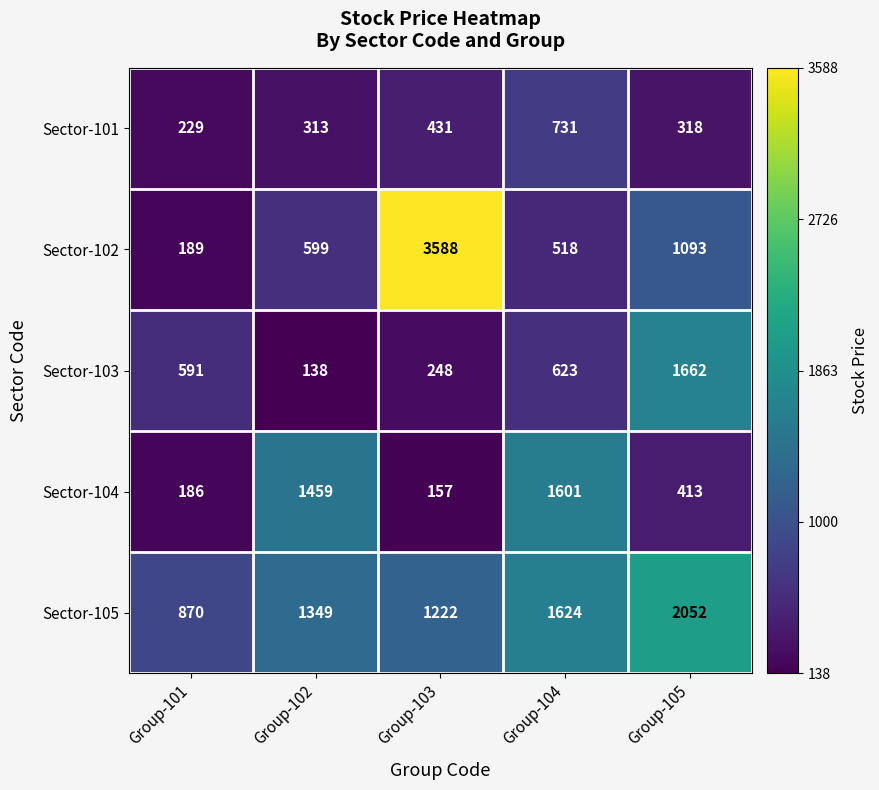

Rank the categories by Sector-103 value from highest to lowest.

Group-105, Group-104, Group-101, Group-103, Group-102